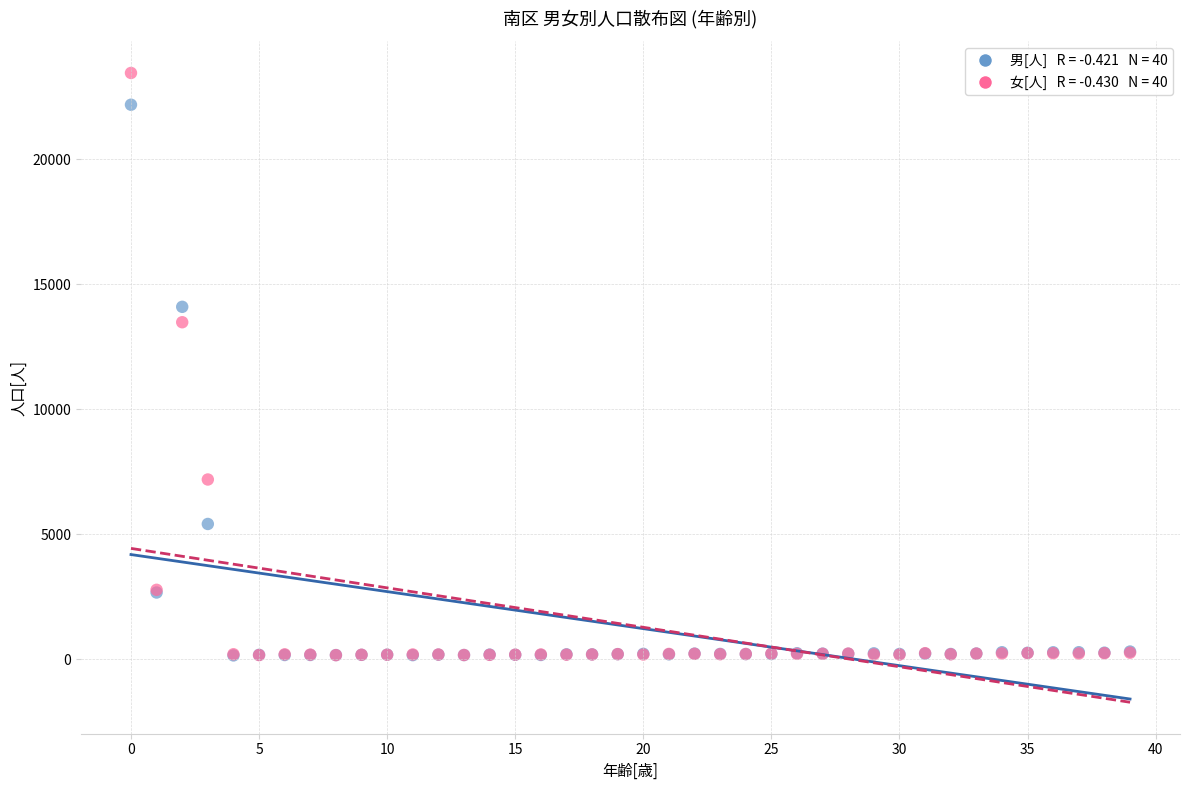

Across all series, what Y value is closest to 11799?

13477